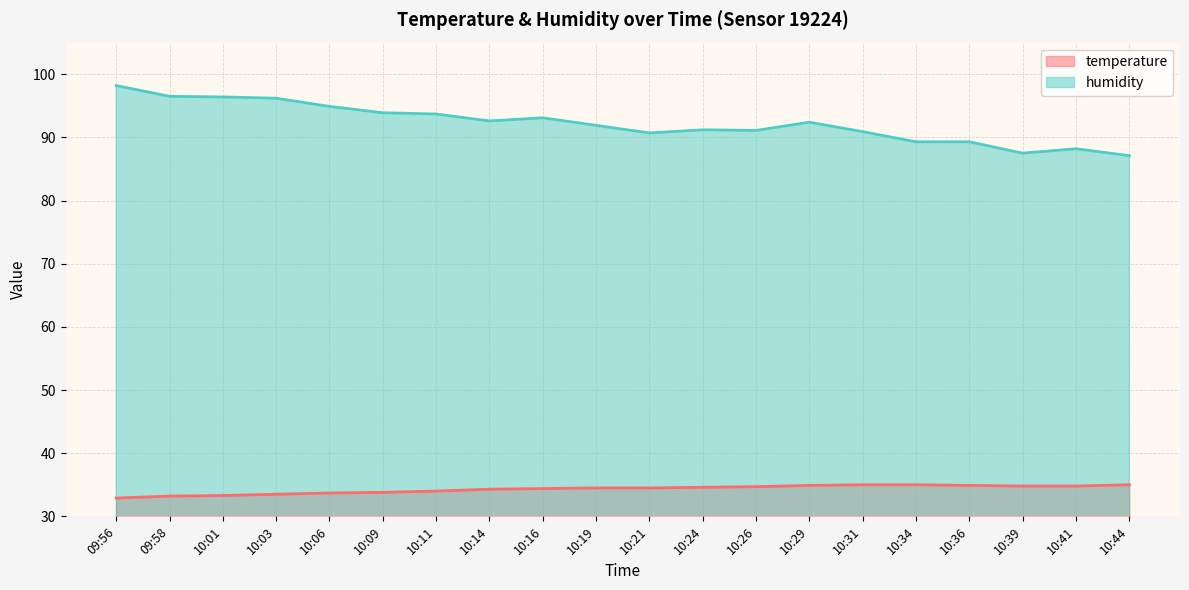

Rank the series by their maximum value, from lowest to highest.

temperature, humidity